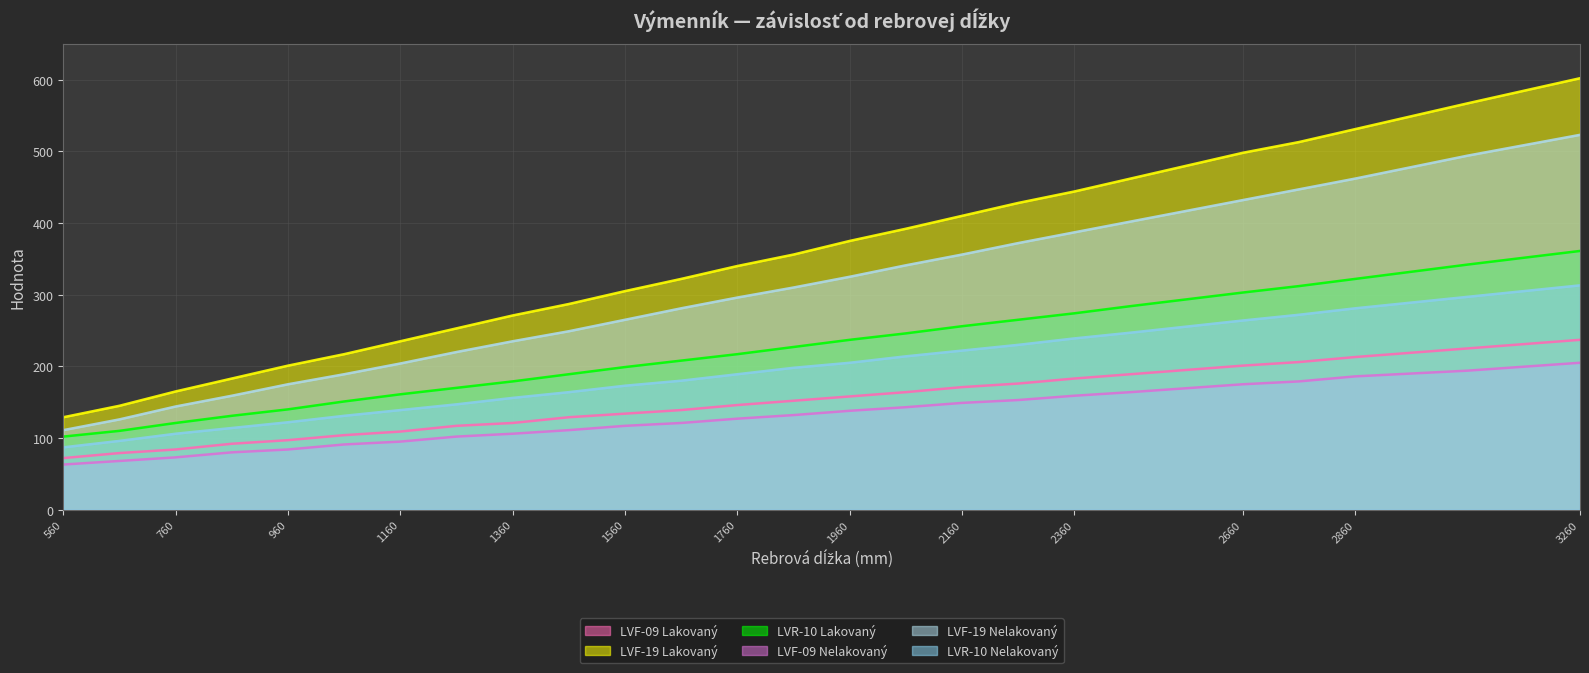

What is the total value across all series at 1960?

1438